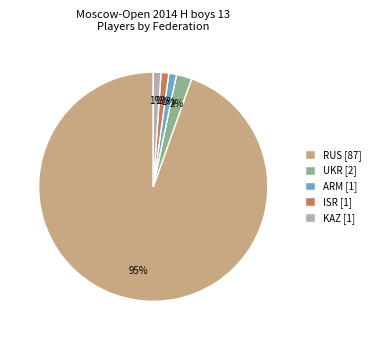

Which category accounts for the majority?

RUS